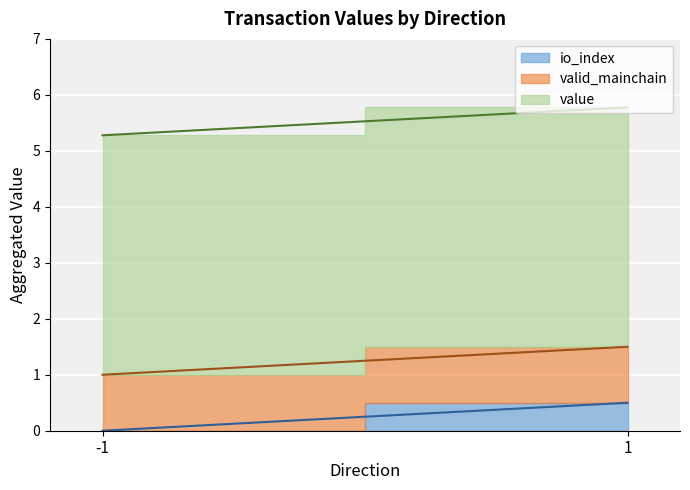

Rank the series by their average value, from highest to lowest.

value, valid_mainchain, io_index